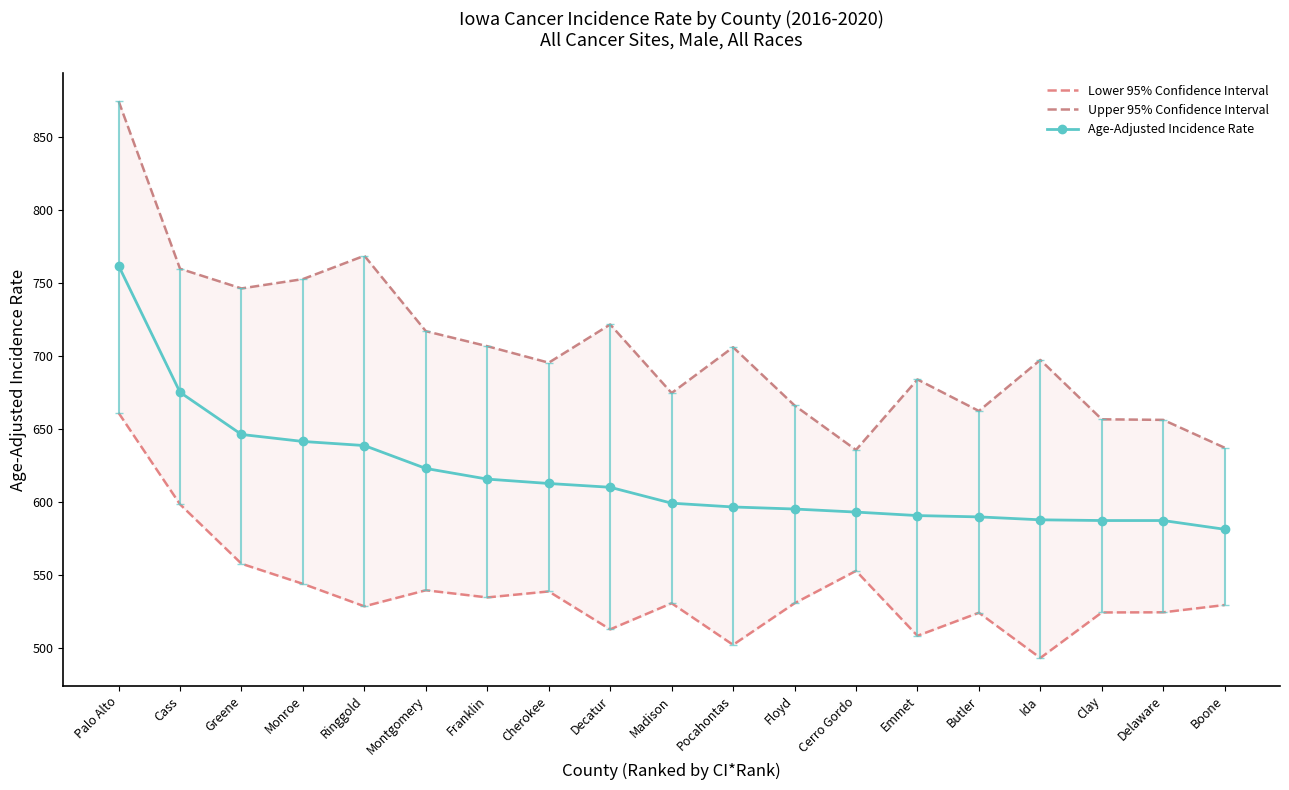

Which series has the widest spread of values?

Upper 95% Confidence Interval